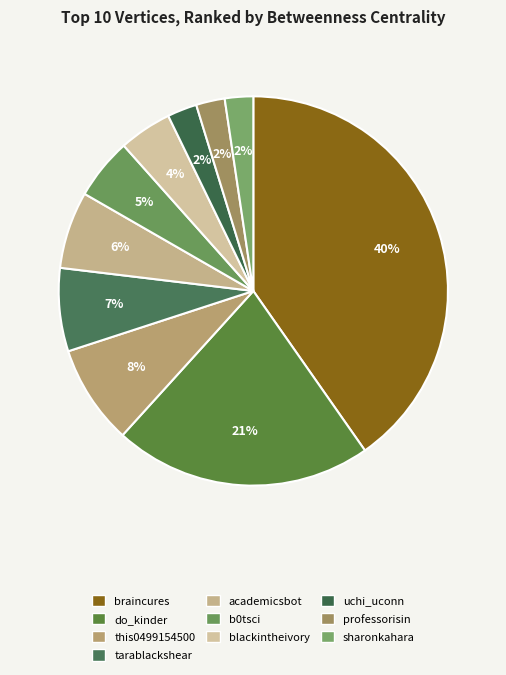

The this0499154500 slice represents 23% of the pie. True or false?

False